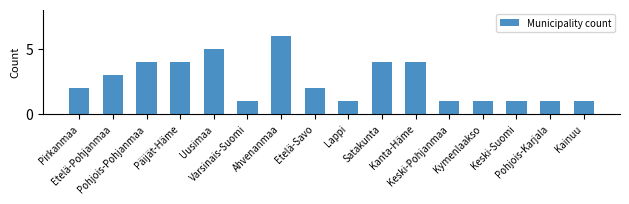

What is the maximum value shown in the chart?

6